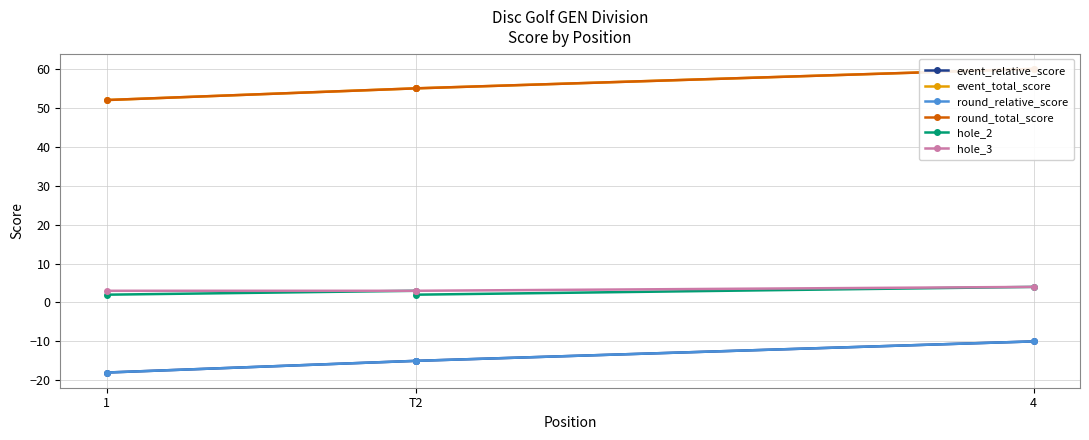

Reading right to left, transcribe all the data shown in this chart.

event_relative_score: -10	-15	-15	-18
event_total_score: 60	55	55	52
round_relative_score: -10	-15	-15	-18
round_total_score: 60	55	55	52
hole_2: 4	2	3	2
hole_3: 4	3	3	3